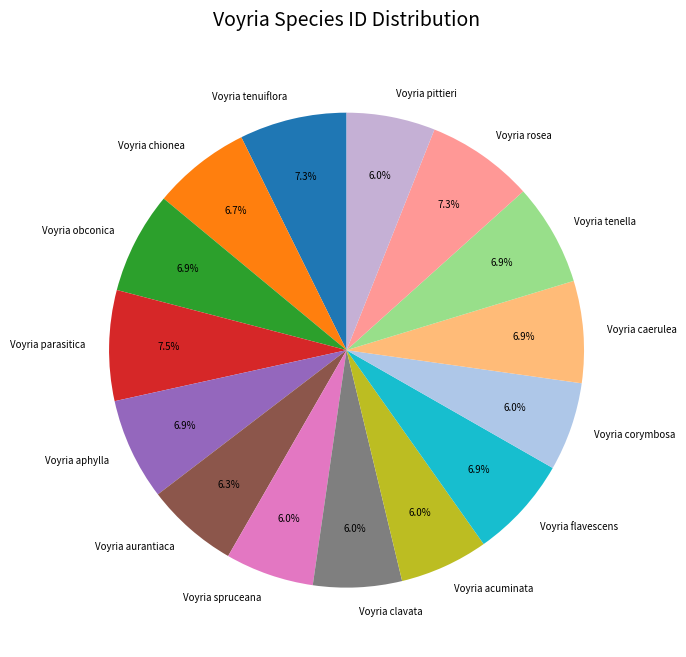

Which has a higher value, Voyria caerulea or Voyria clavata?

Voyria caerulea